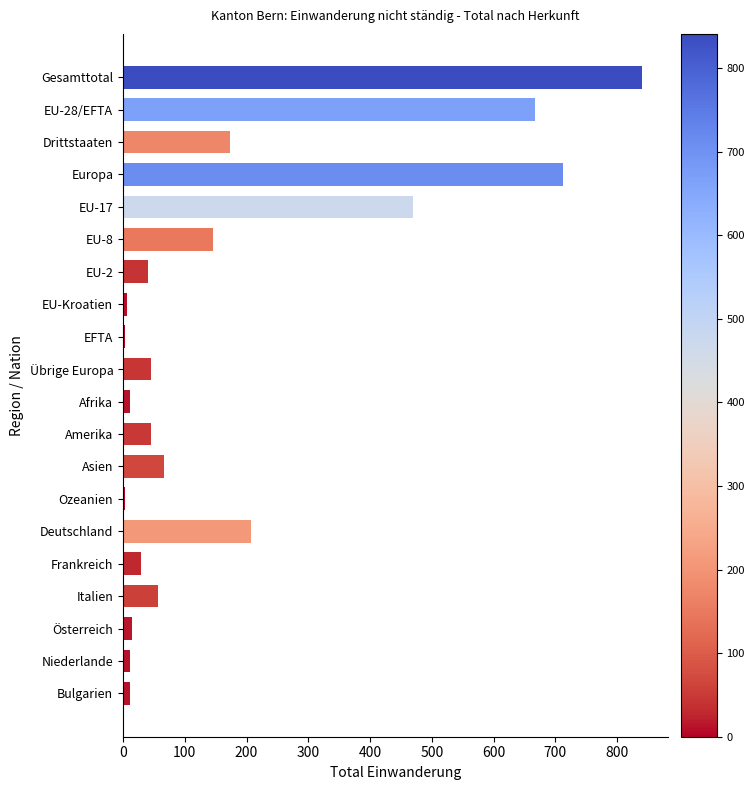

What is the label of the 11th bar from the top?

Afrika